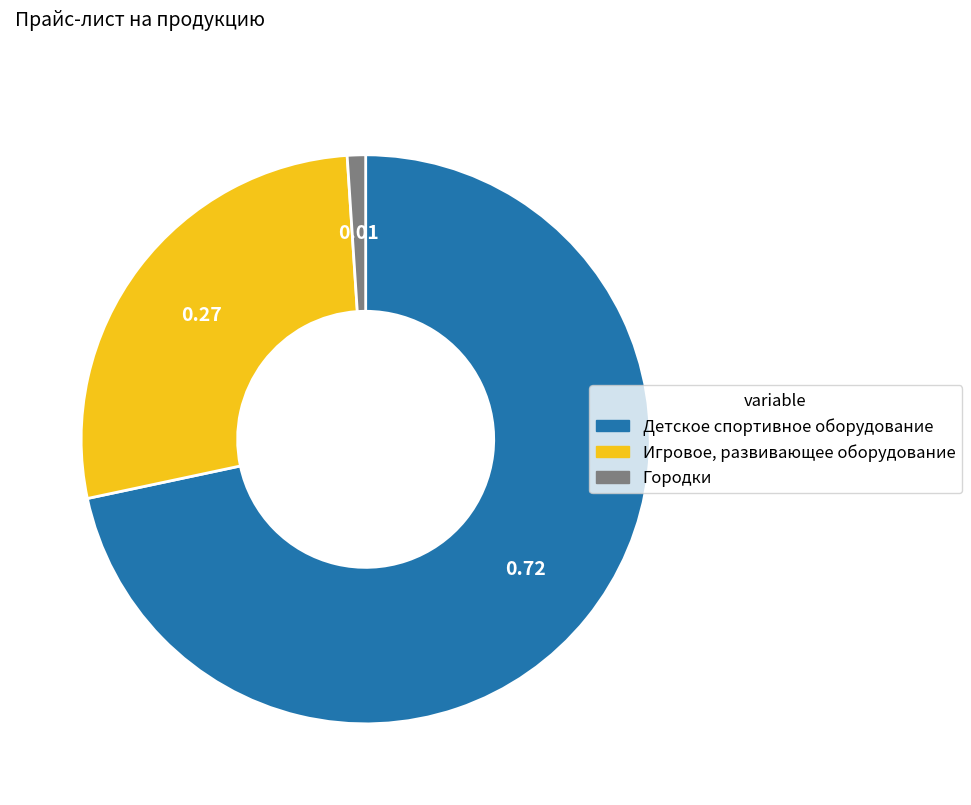

Approximately how many times larger is the value at Детское спортивное оборудование compared to Городки?

69.1